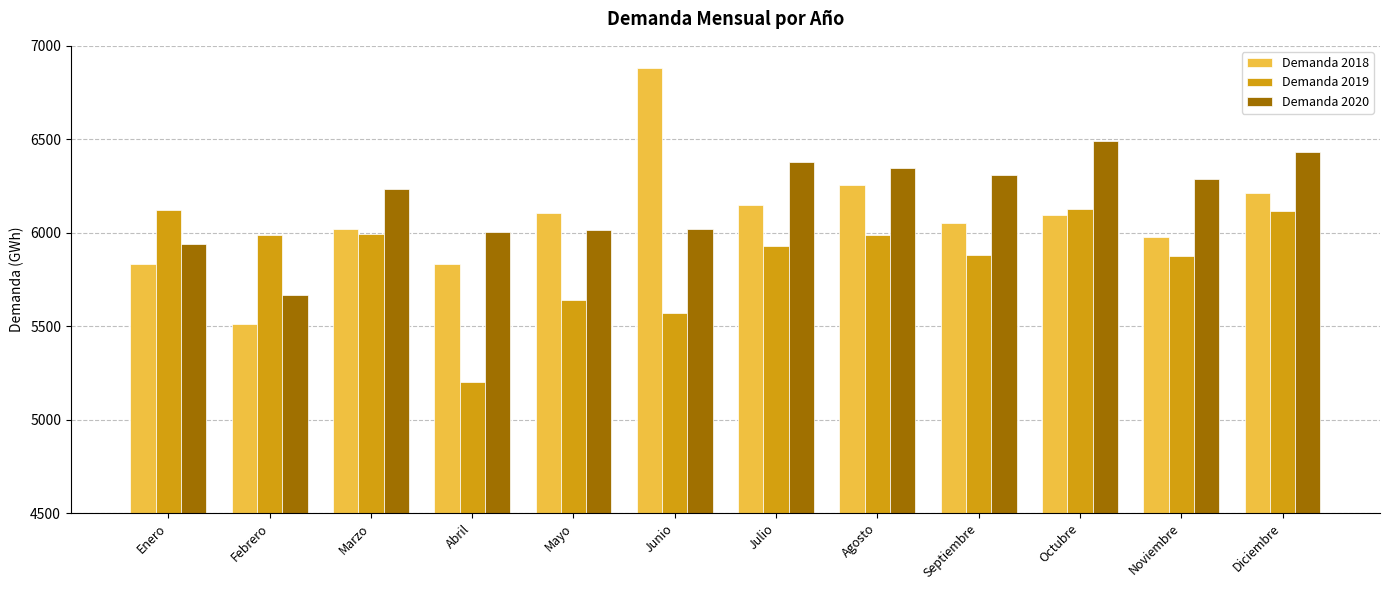

What is the difference between the Demanda 2018 values at Mayo and Julio?

42.4